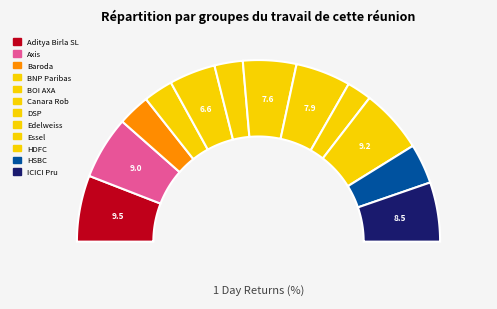

Which category has the biggest portion of the pie?

Aditya Birla SL Liquid Fund